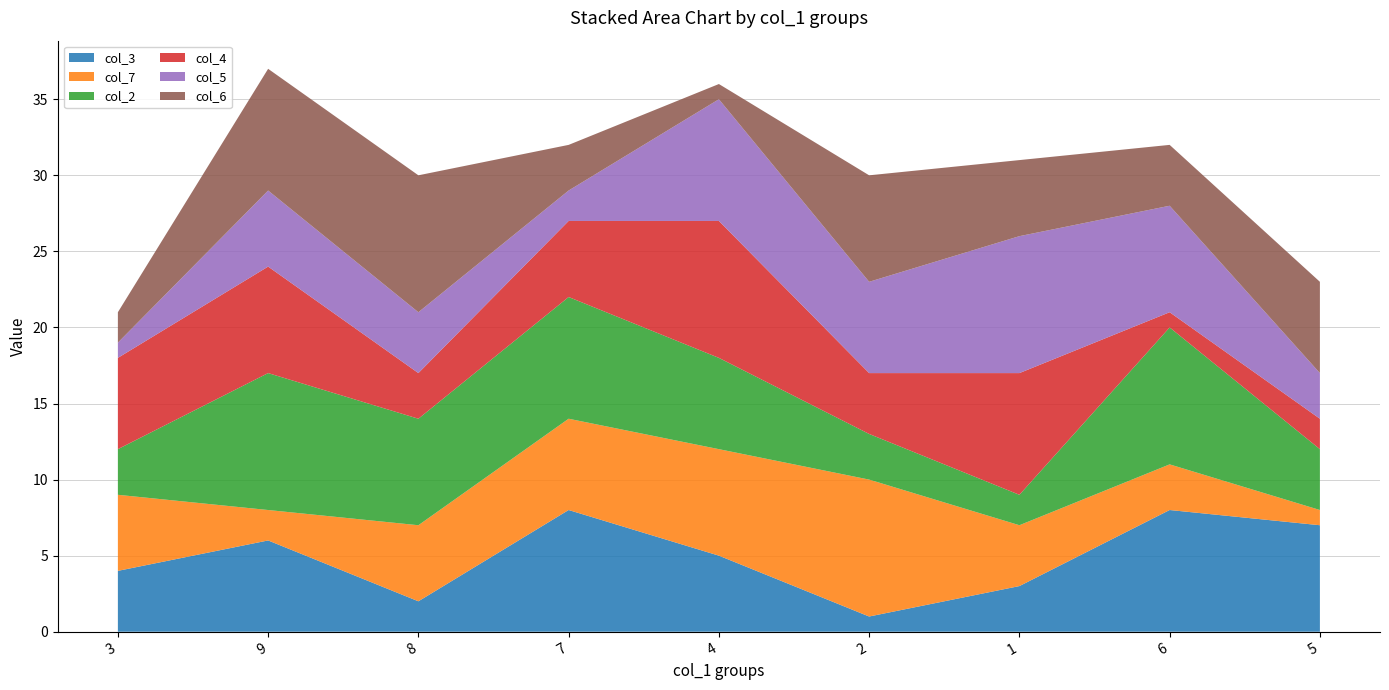

Reading left to right, what are all the values shown in this chart?

col_3: 4	6	2	8	5	1	3	8	7
col_7: 5	2	5	6	7	9	4	3	1
col_2: 3	9	7	8	6	3	2	9	4
col_4: 6	7	3	5	9	4	8	1	2
col_5: 1	5	4	2	8	6	9	7	3
col_6: 2	8	9	3	1	7	5	4	6